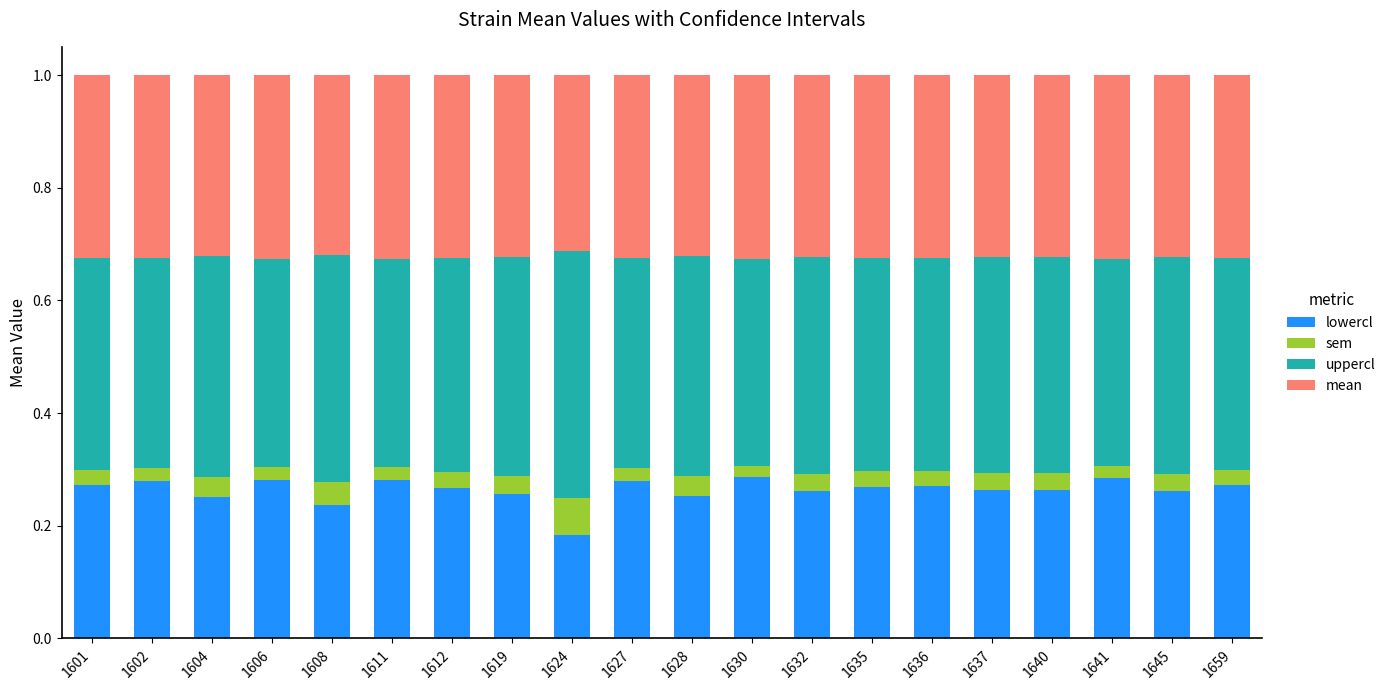

What is the total value across all series at 1637?

1.0